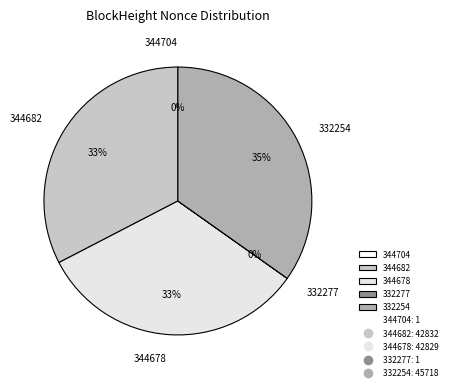

Which slice is the largest?

332254